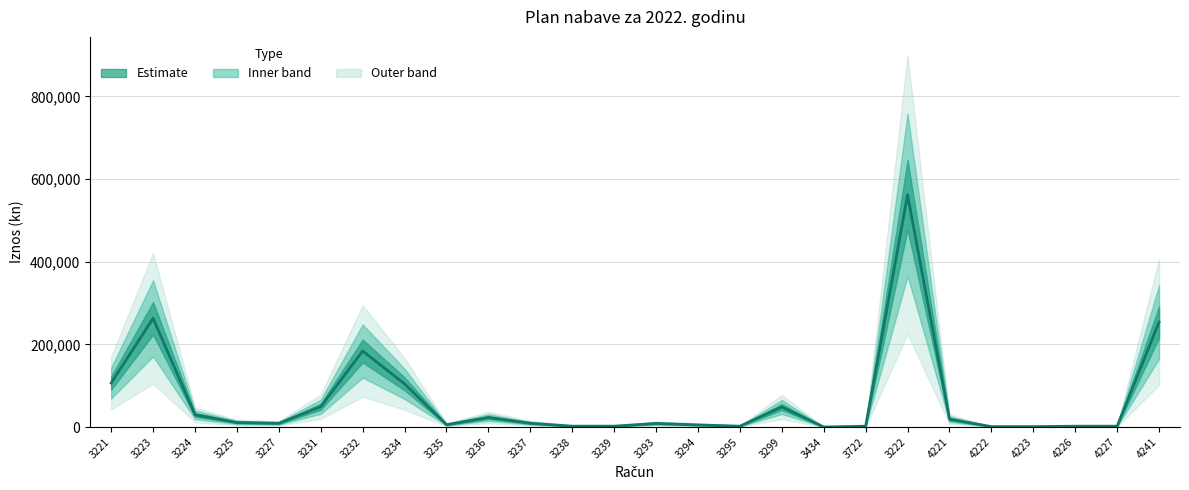

List the labels in order of value, largest first.

3222, 3223, 4241, 3232, 3221, 3234, 3231, 3299, 3224, 3236, 4221, 3225, 3237, 3227, 3293, 3235, 3294, 3238, 3239, 3295, 3722, 4226, 4227, 4222, 4223, 3434